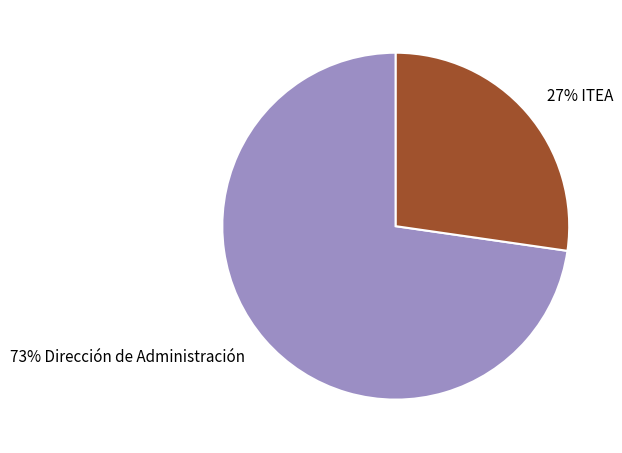

Combined, do 73% Dirección de Administración and 27% ITEA account for over 50%?

Yes